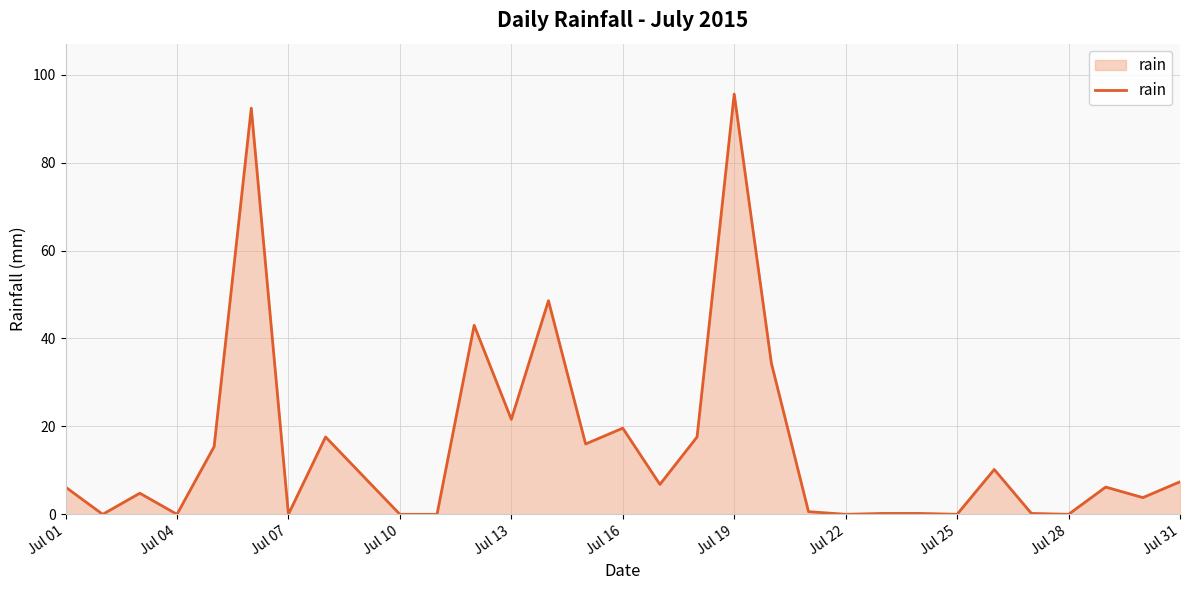

What is the greatest value displayed?

95.6